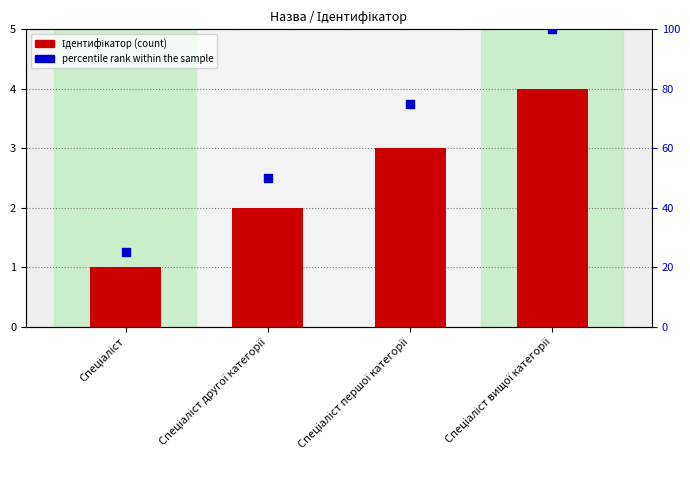

Which series has the widest spread of Y values?

percentile rank within the sample